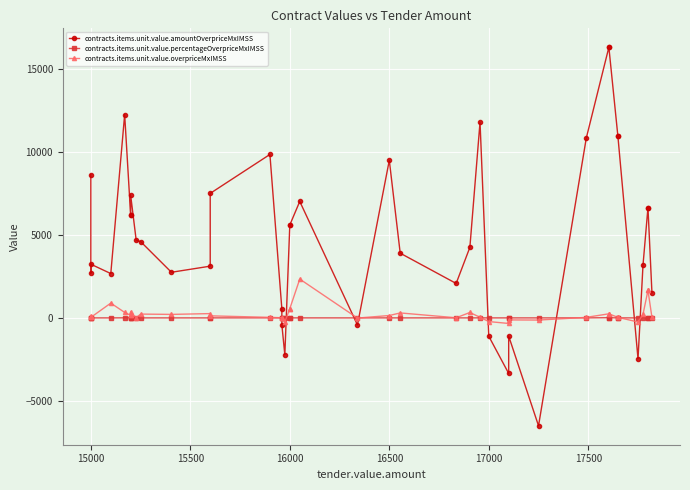

List the series in order of their peak value, highest first.

contracts.items.unit.value.amountOverpriceMxIMSS, contracts.items.unit.value.overpriceMxIMSS, contracts.items.unit.value.percentageOverpriceMxIMSS